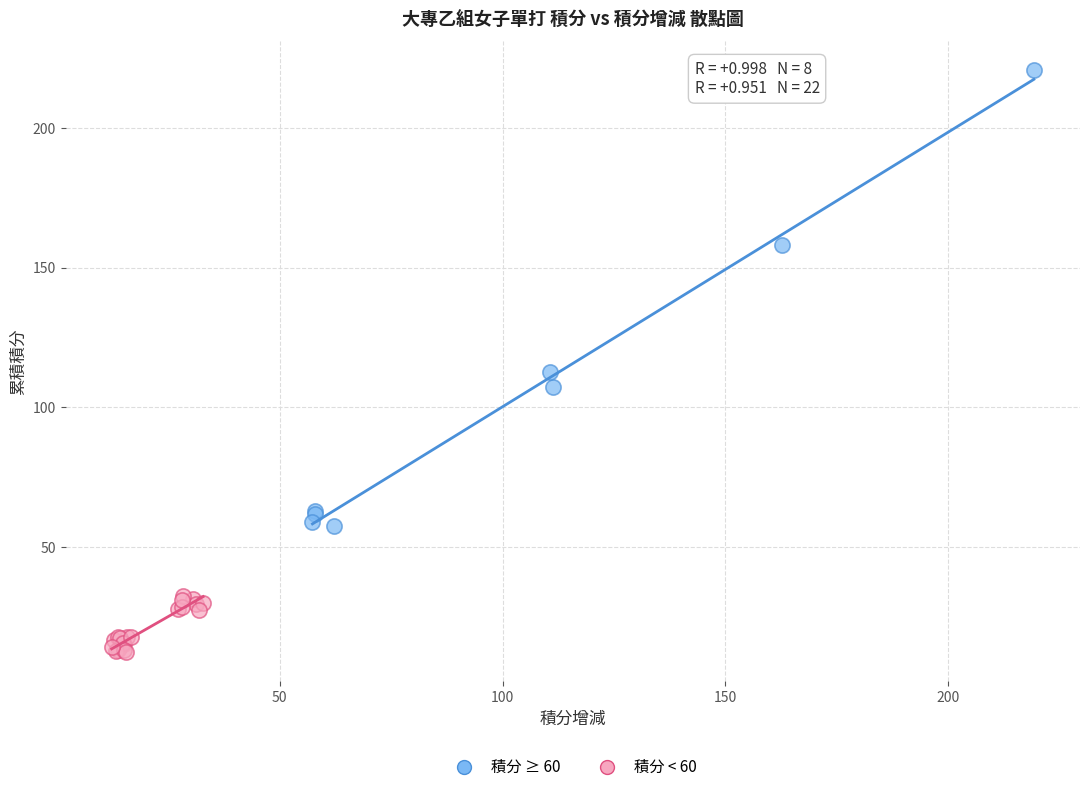

Which series reaches the maximum Y coordinate?

積分 ≥ 60